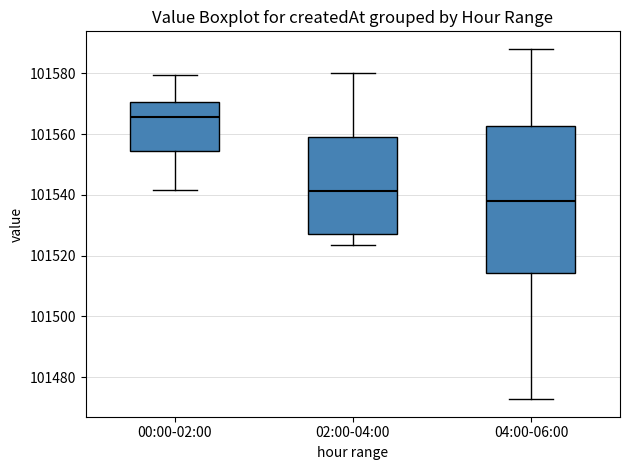

Reading left to right, transcribe this box plot: for each box, give where its median line is, the range the box spans, and where its two whiskers end, as read against the y-axis. The values are not printed on the chart, so give them approximately, as read against the axis.

00:00-02:00: median 101566, box 101554 to 101570, whiskers 101542 to 101580
02:00-04:00: median 101542, box 101528 to 101560, whiskers 101524 to 101580
04:00-06:00: median 101538, box 101514 to 101562, whiskers 101472 to 101588